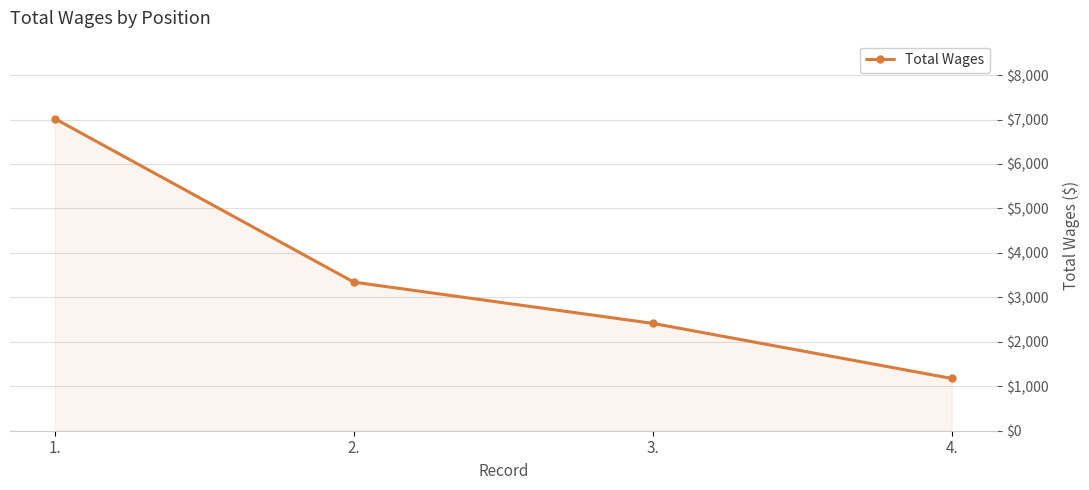

How many values are below 3343?

2